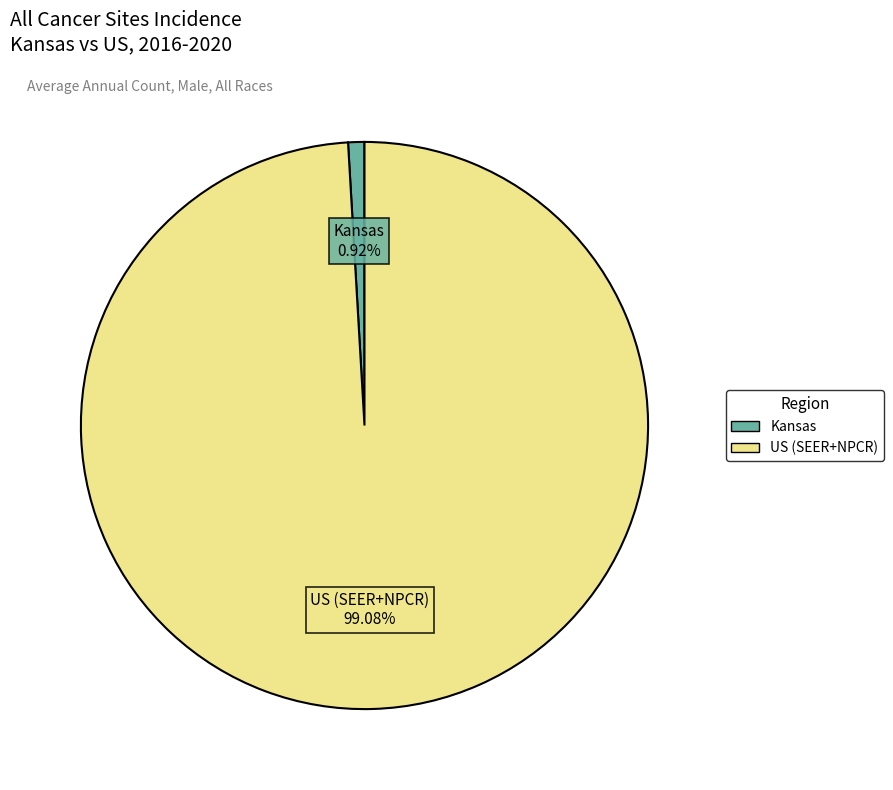

What is the total percentage of Kansas and US (SEER+NPCR)?

100.0%